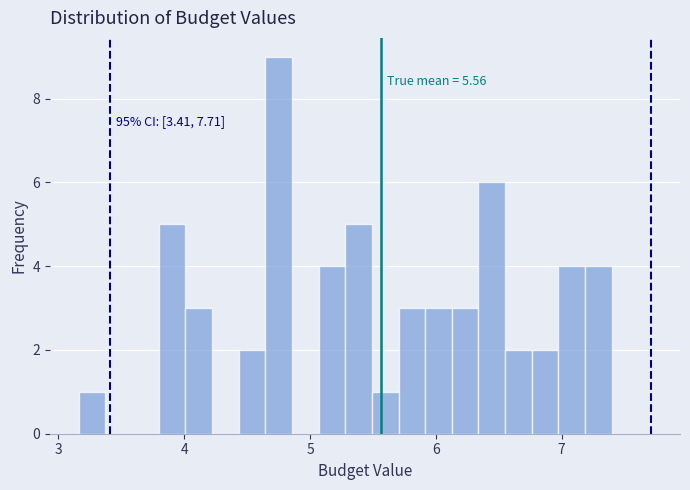

Read against the x-axis, roughly where is the centre of the tallest bar?

4.8